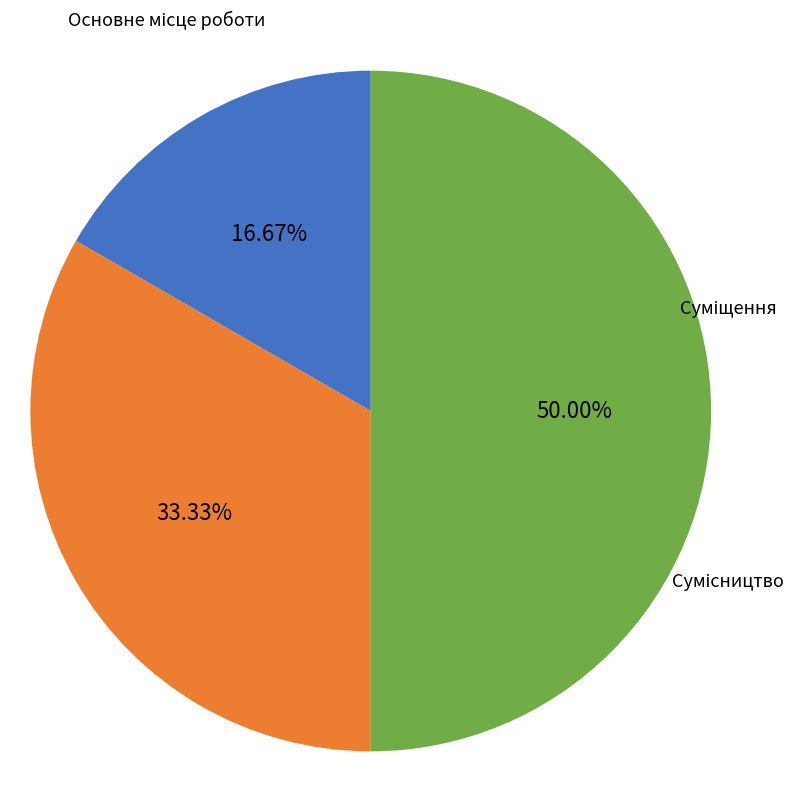

Combined, do Основне місце роботи and Сумісництво account for over 50%?

Yes